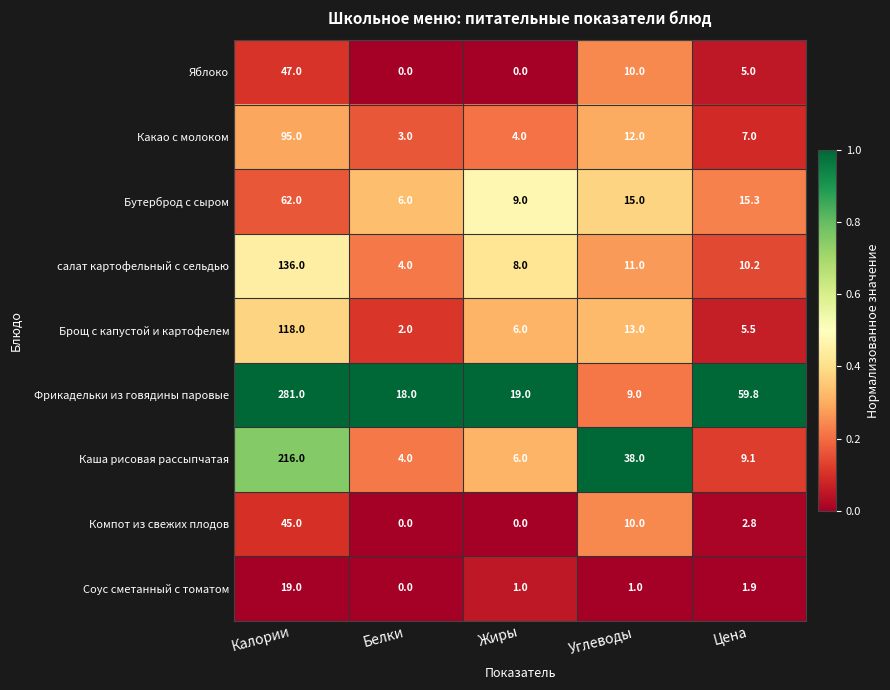

What is the difference between the highest and lowest values at Цена?

57.9